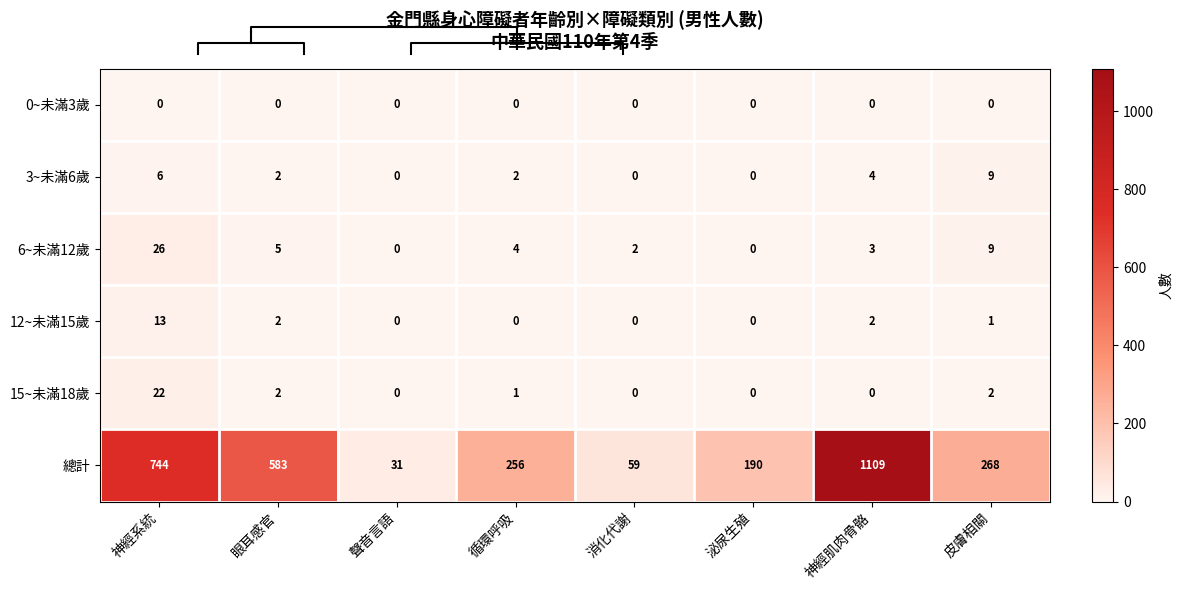

The 總計 series shows 256 at 循環呼吸. True or false?

True